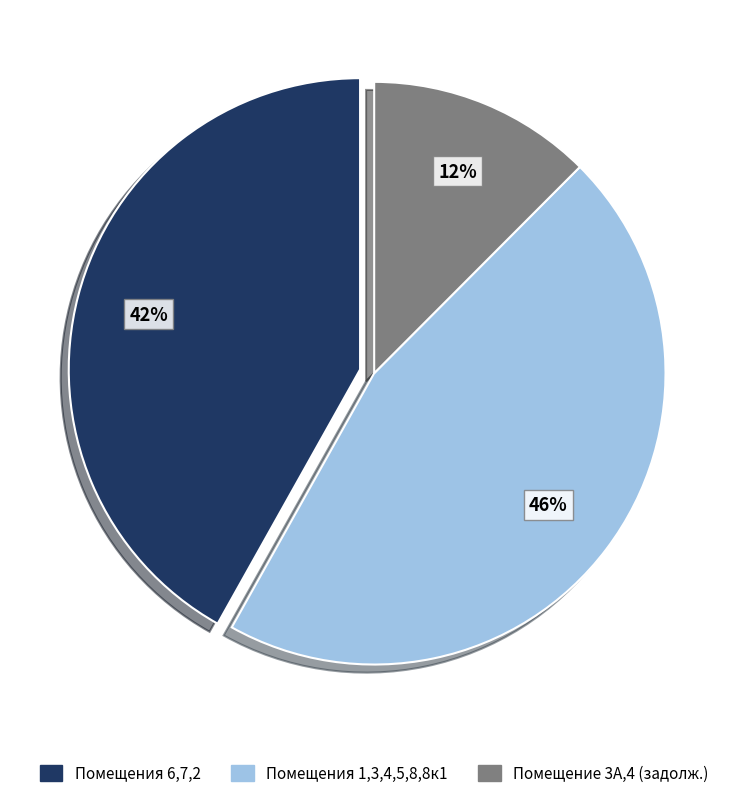

Rank the categories by value from highest to lowest.

Помещения 1,3,4,5,8,8к1, Помещения 6,7,2, Помещение 3А,4 (задолж.)